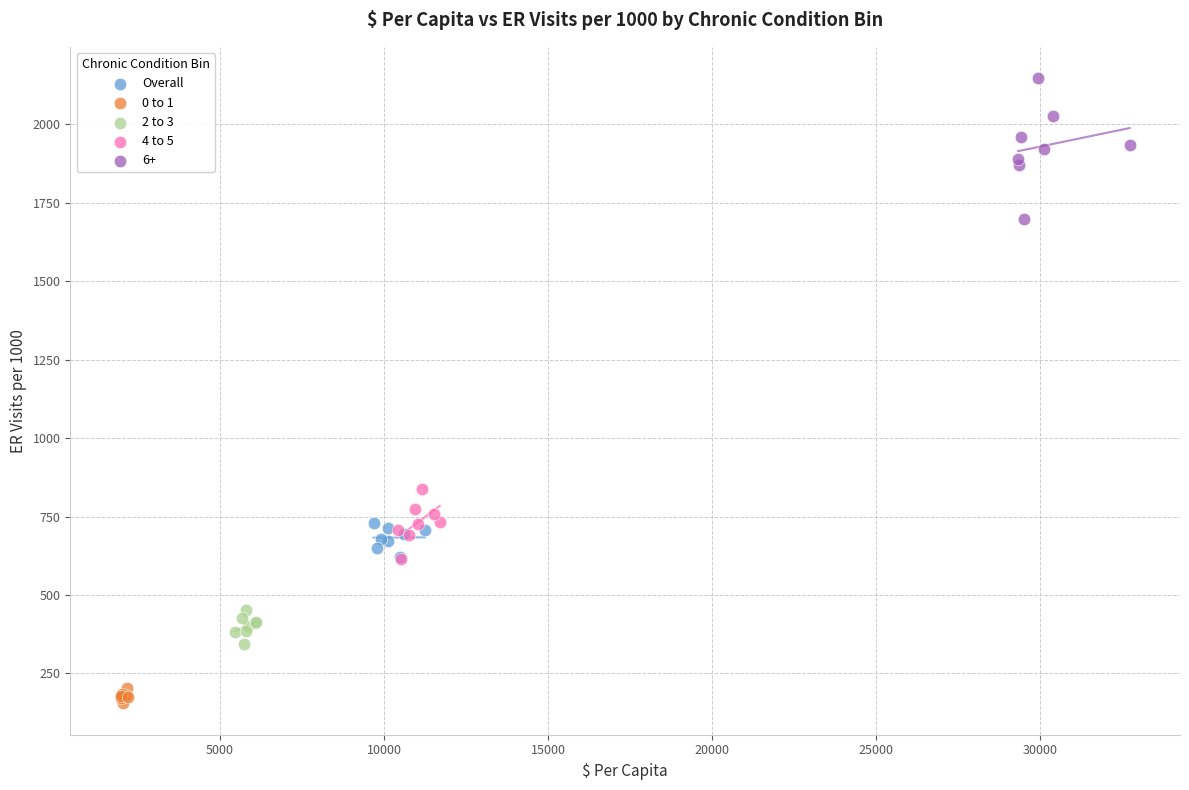

Which series contains the lowest Y value?

0 to 1